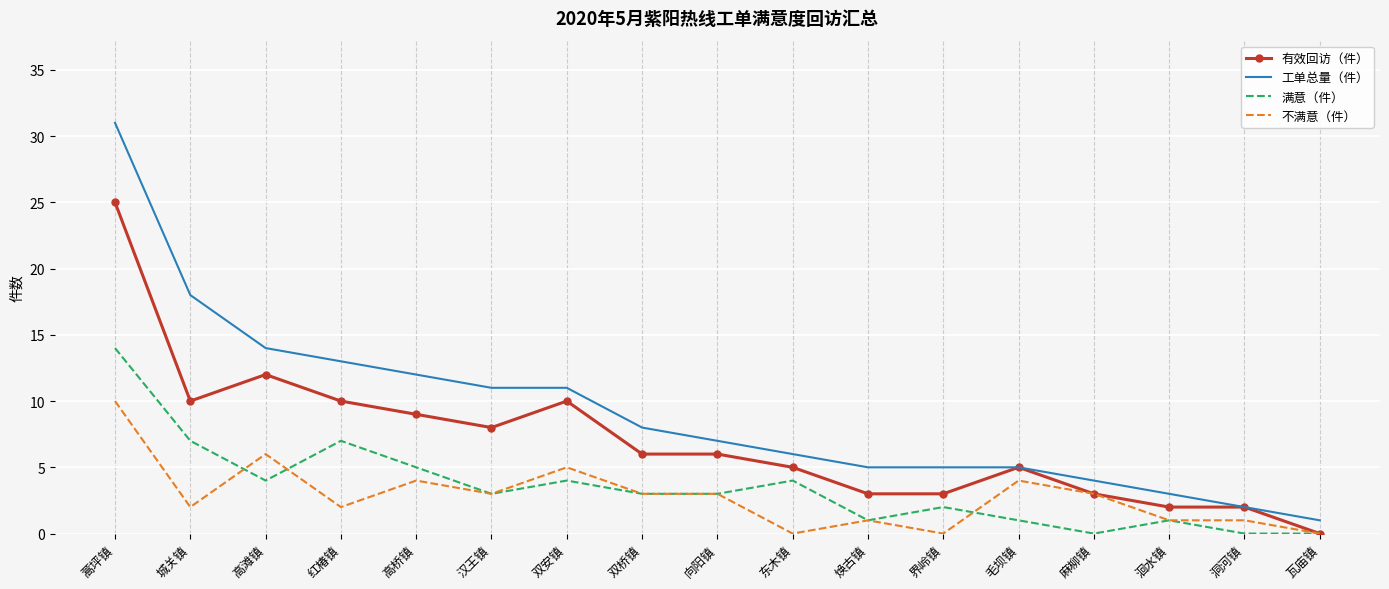

Which series has the largest range (max minus min)?

工单总量（件）